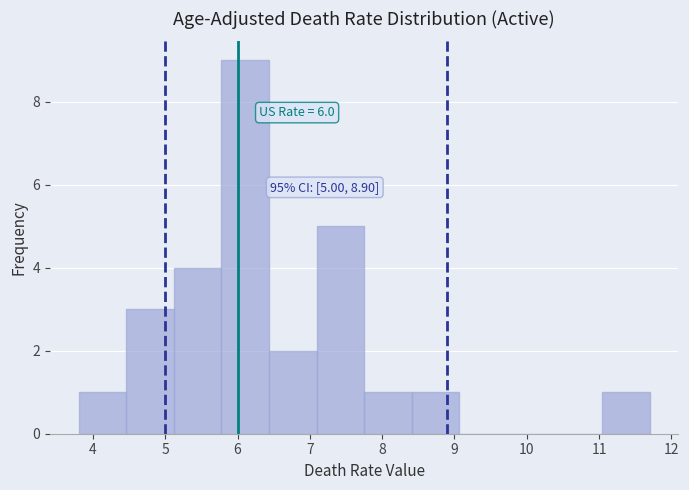

Over which range of the x-axis is the bar tallest?

5.8 to 6.4